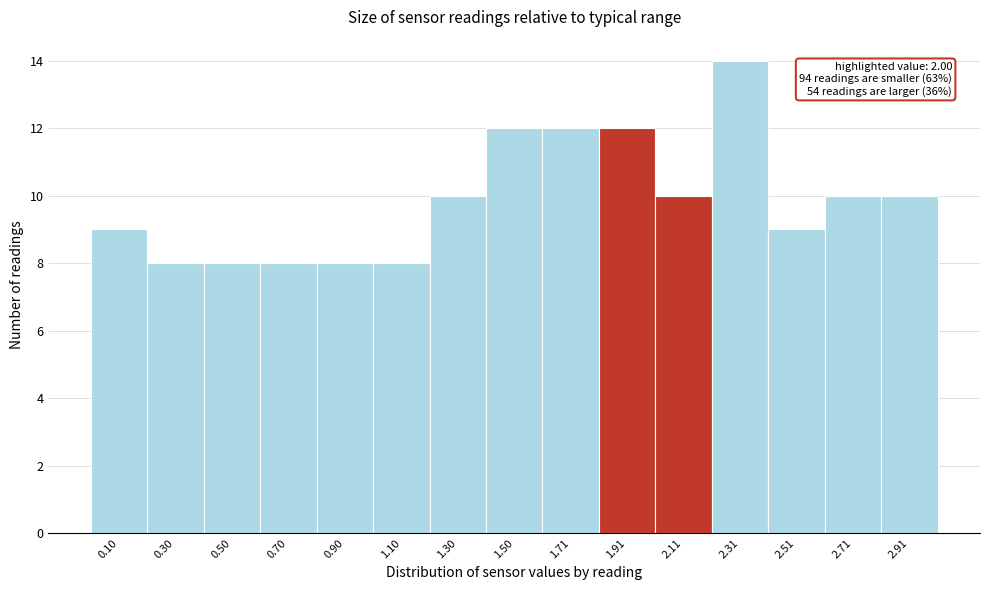

Over which range of the x-axis is the bar tallest?

2.2 to 2.4